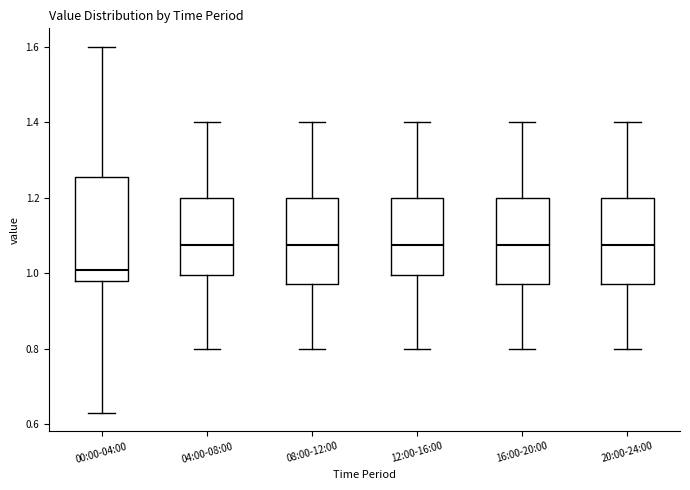

Reading left to right, transcribe this box plot: for each box, give where its median line is, the range the box spans, and where its two whiskers end, as read against the y-axis. The values are not printed on the chart, so give them approximately, as read against the axis.

00:00-04:00: median 1.02, box 0.98 to 1.26, whiskers 0.64 to 1.60
04:00-08:00: median 1.08, box 1.00 to 1.20, whiskers 0.80 to 1.40
08:00-12:00: median 1.08, box 0.98 to 1.20, whiskers 0.80 to 1.40
12:00-16:00: median 1.08, box 1.00 to 1.20, whiskers 0.80 to 1.40
16:00-20:00: median 1.08, box 0.98 to 1.20, whiskers 0.80 to 1.40
20:00-24:00: median 1.08, box 0.98 to 1.20, whiskers 0.80 to 1.40